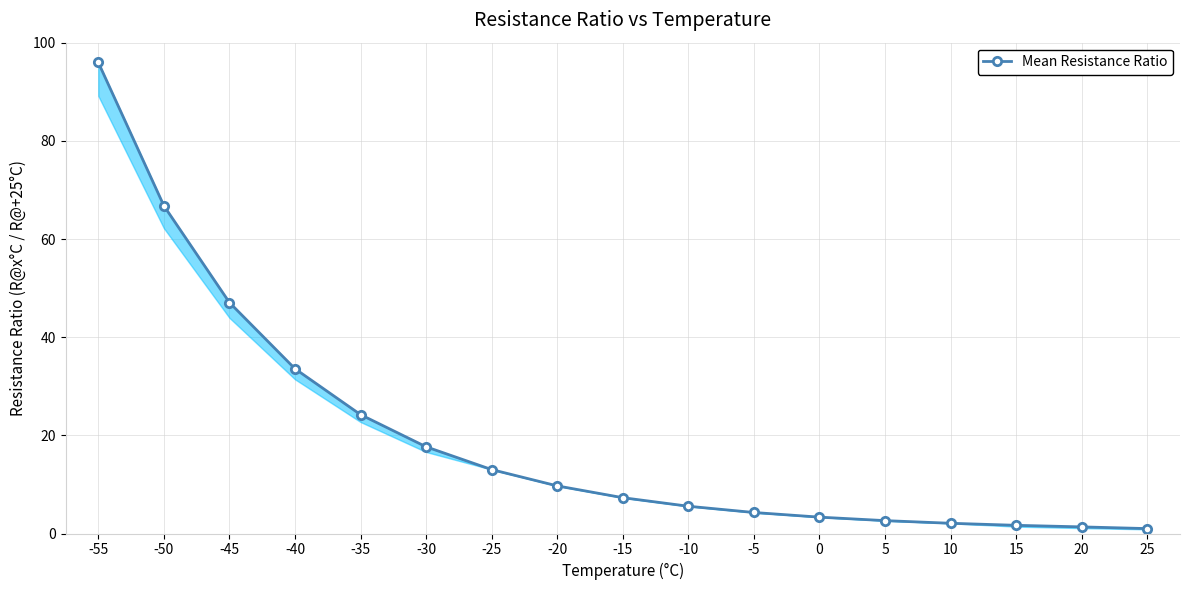

What is the ratio of the value at 5 to the value at 20?

1.9